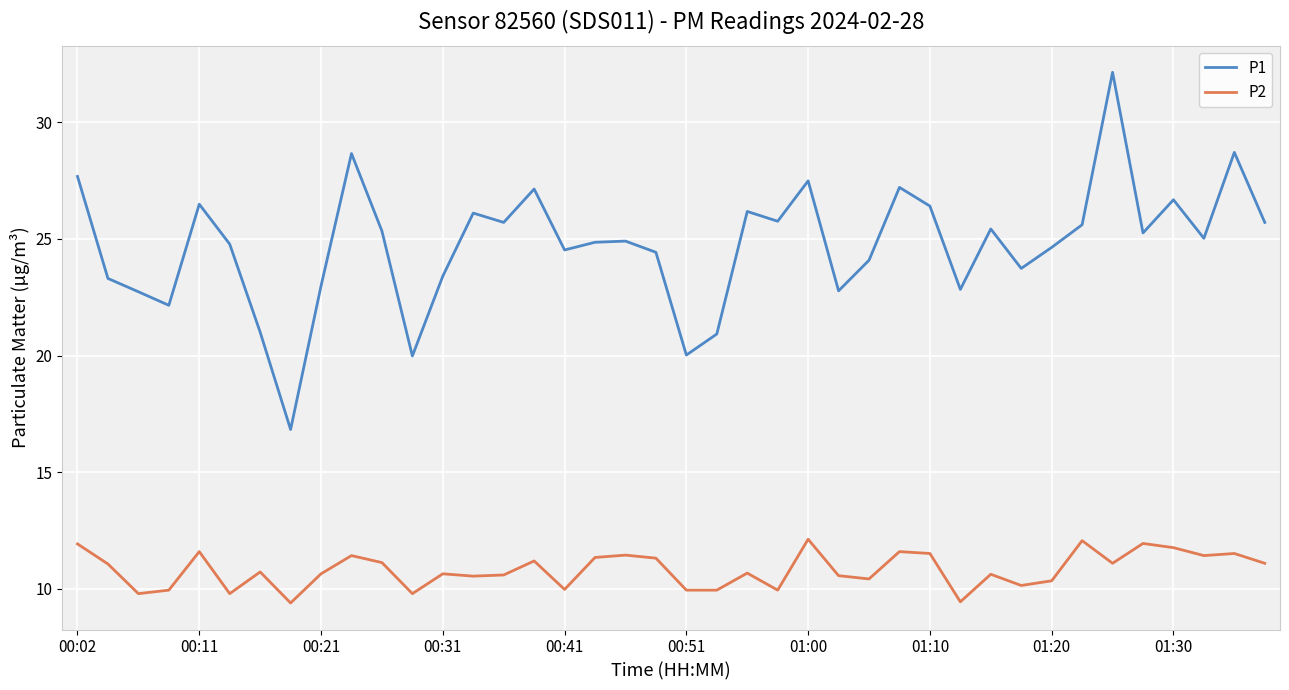

True or false: P1 and P2 intersect in this chart.

False